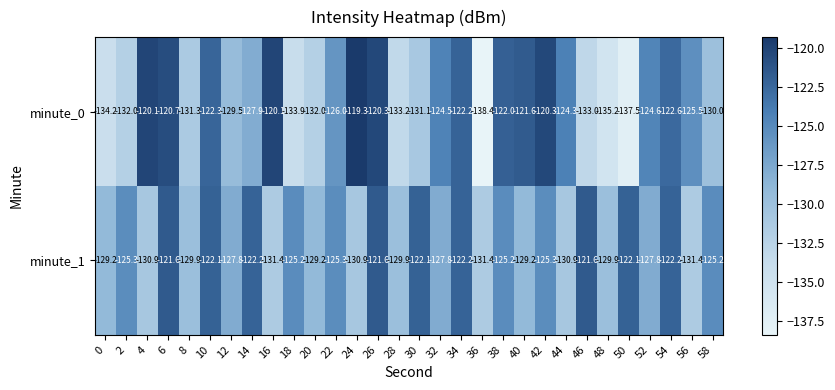

Which series has the largest total across all categories?

minute_1